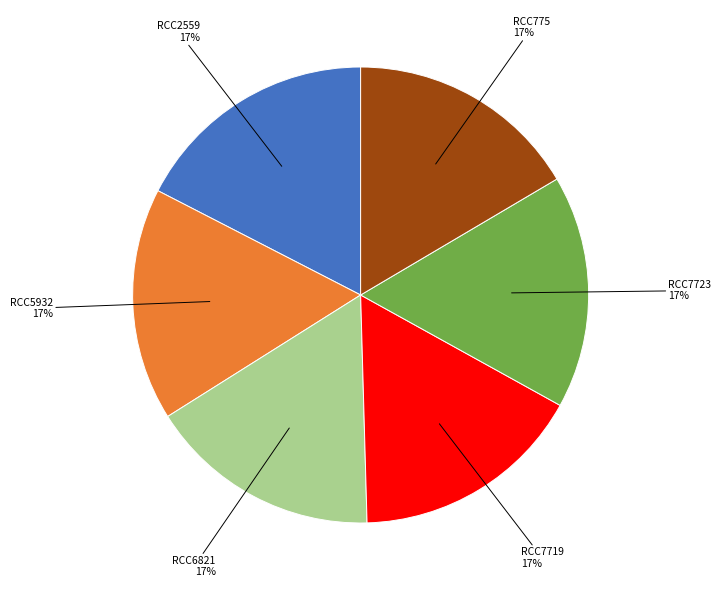

To the nearest percent, what is the average slice percentage?

17%